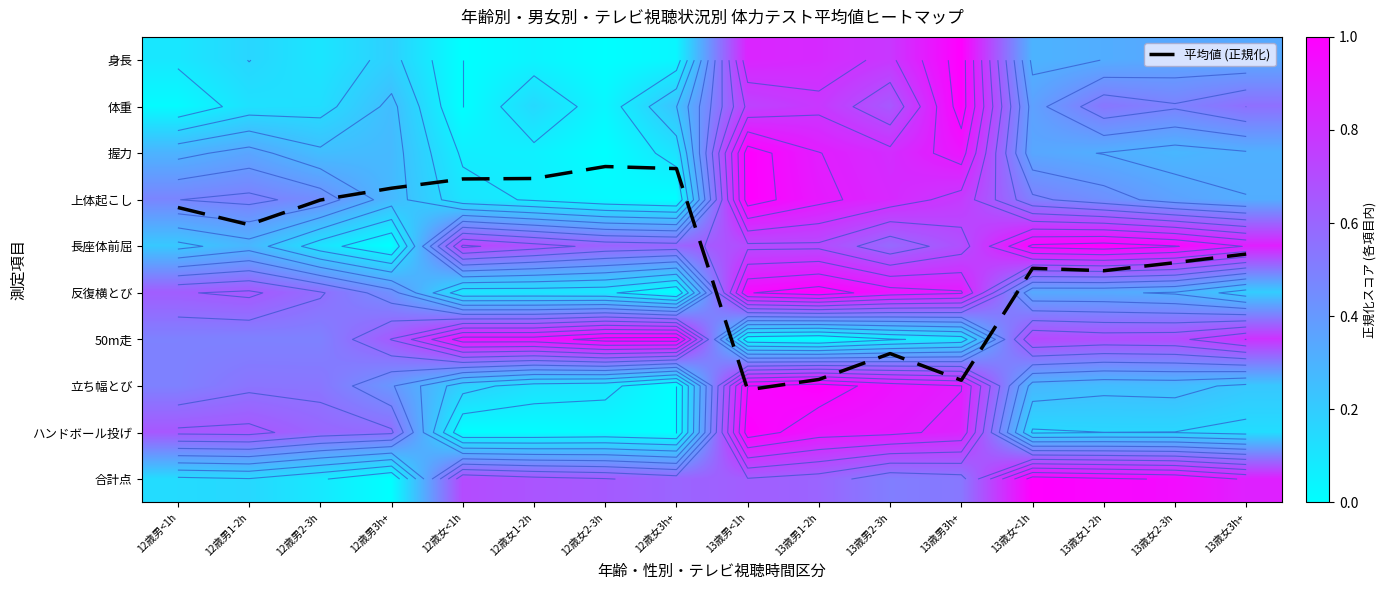

The value of 50m走 at 12歳女1-2h is 0.4. True or false?

False